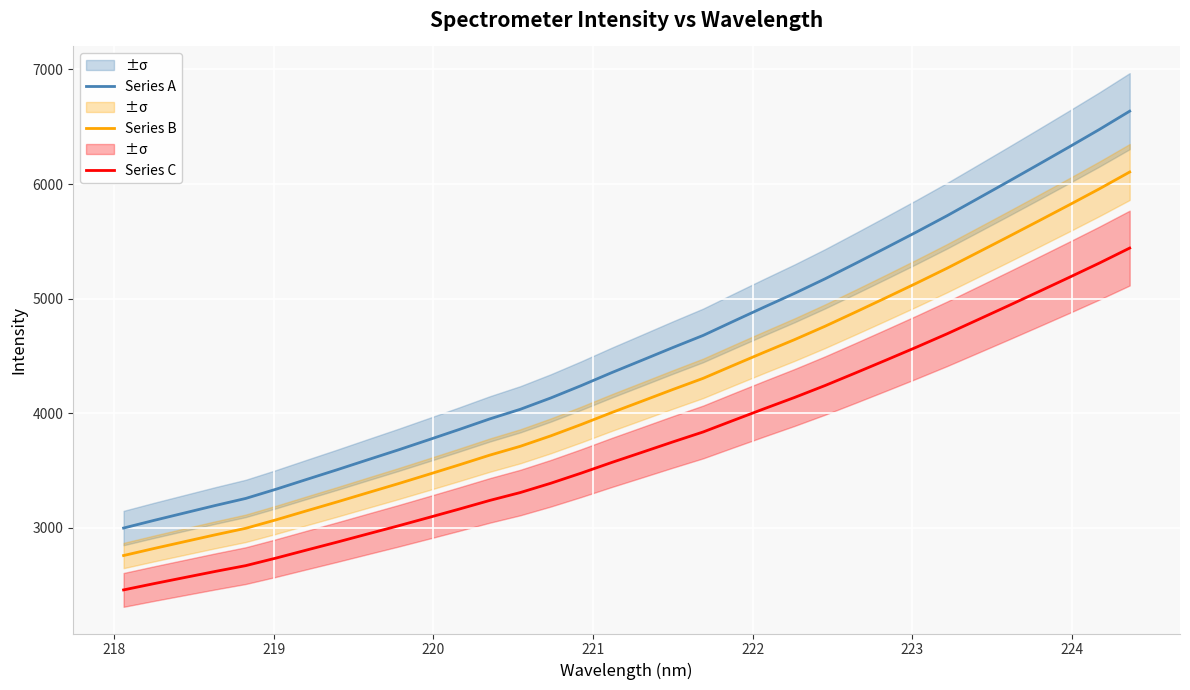

Does the chart display data point markers on the line(s)?

No